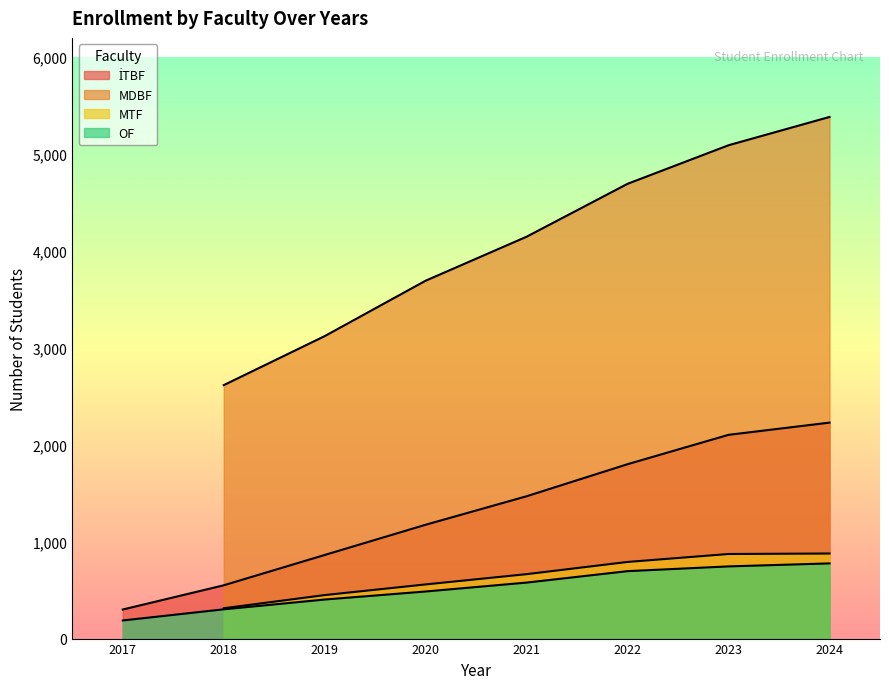

Which has a higher value, 2022 or 2018?

2022